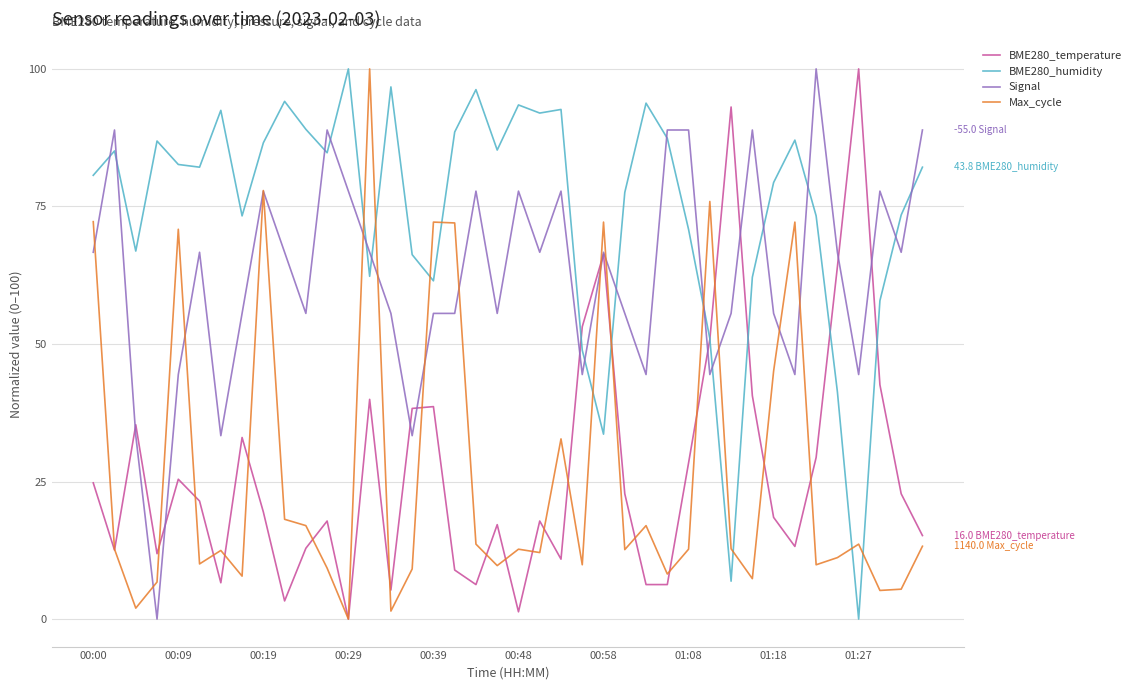

What is the greatest value displayed?

100.0